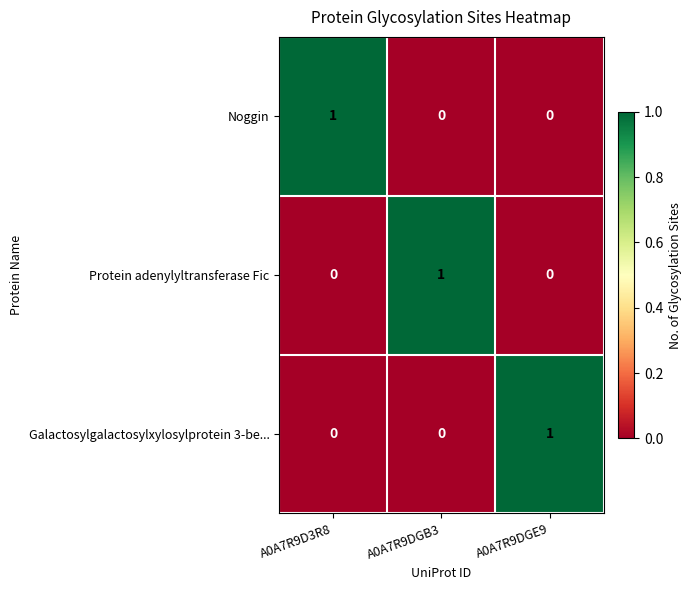

At which label does Protein adenylyltransferase Fic reach its peak?

A0A7R9DGB3